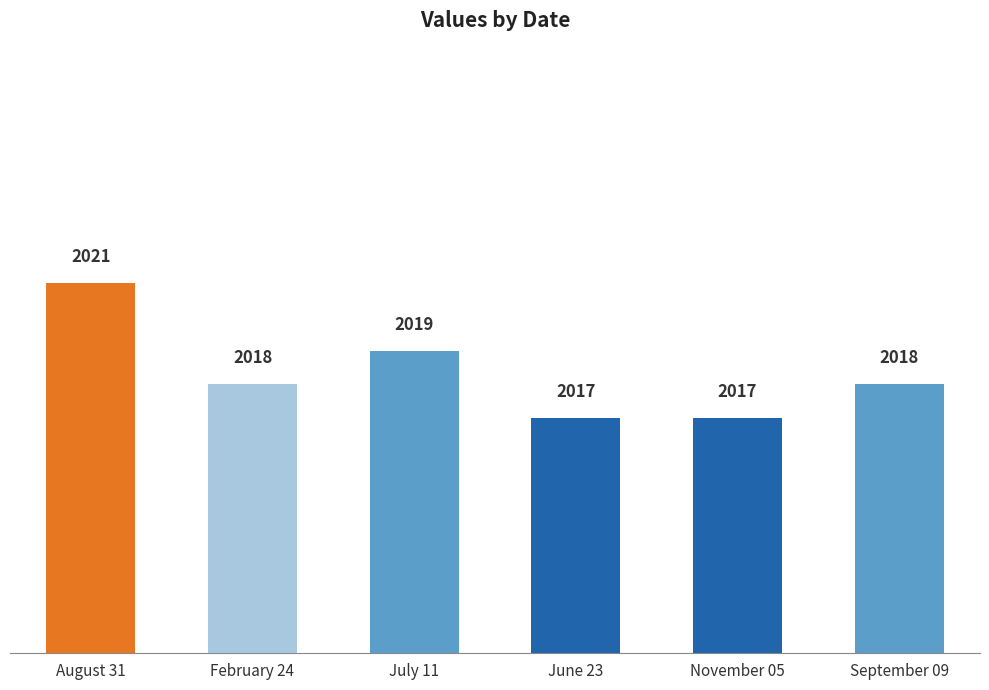

Count the number of data series in this chart.

1